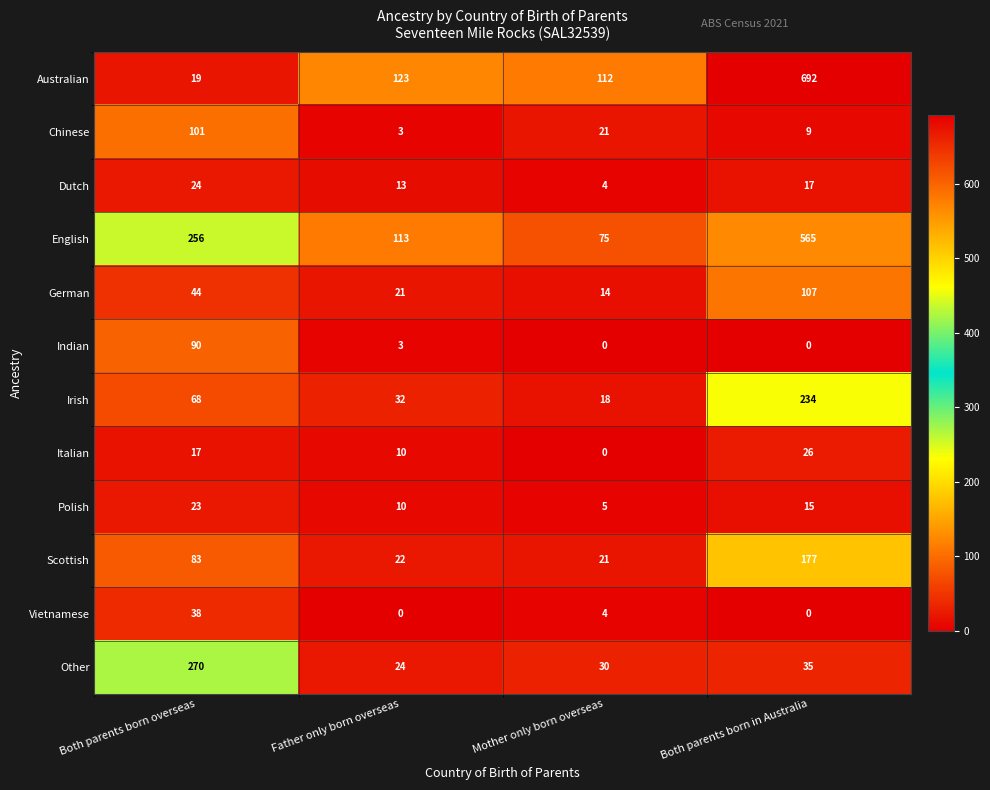

At Both parents born overseas, list the series in order from largest to smallest.

Other, English, Chinese, Indian, Scottish, Irish, German, Vietnamese, Dutch, Polish, Australian, Italian